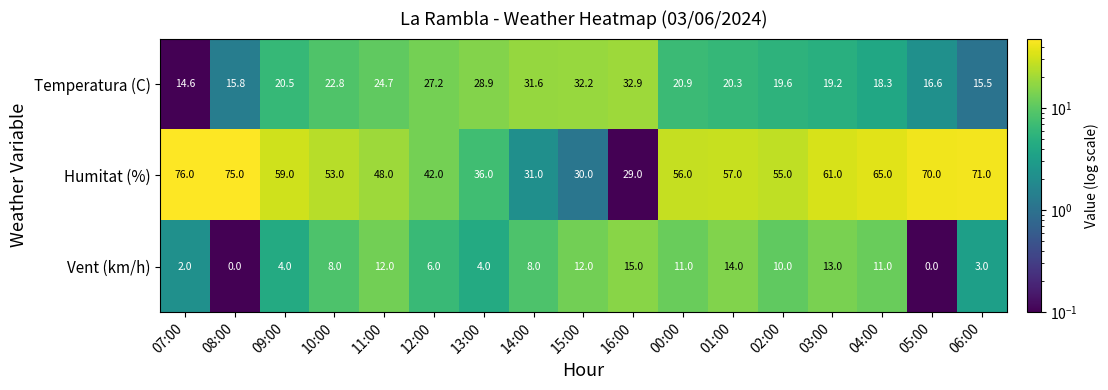

How many values in the Vent (km/h) series are below 8?

7